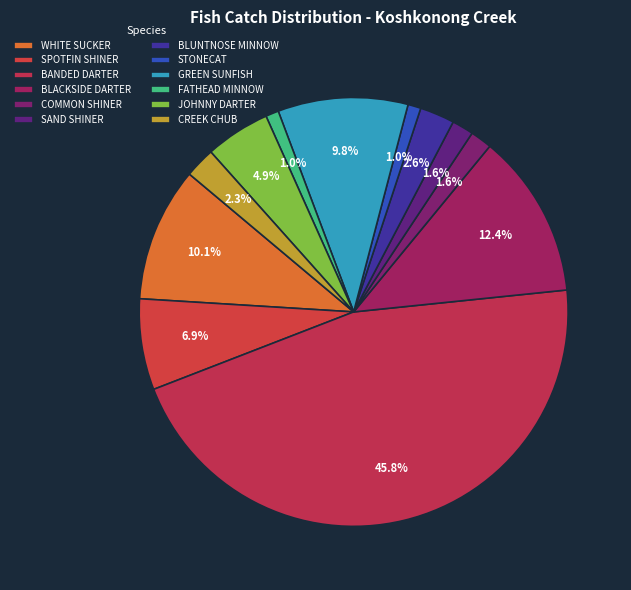

The FATHEAD MINNOW slice represents 13% of the pie. True or false?

False